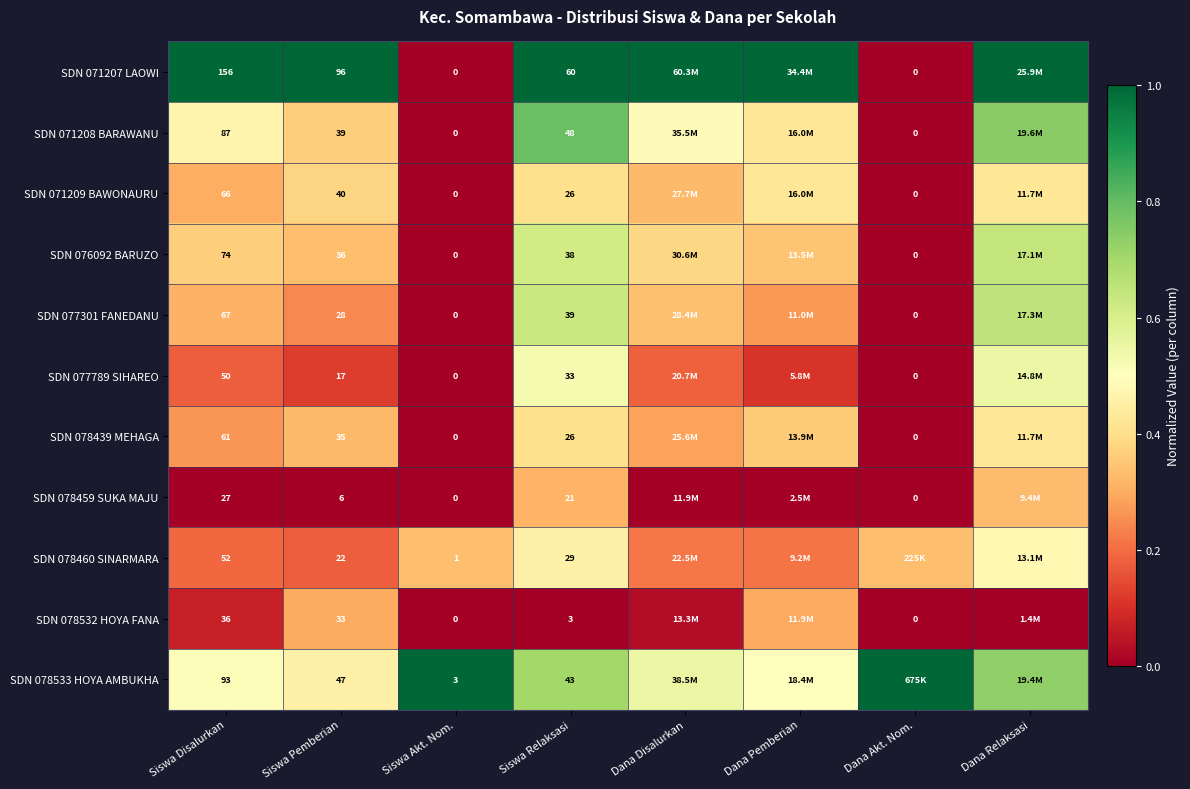

Is the value of SDN 078532 HOYA FANA at Siswa Relaksasi greater than the value of SDN 077301 FANEDANU at Siswa Relaksasi?

No